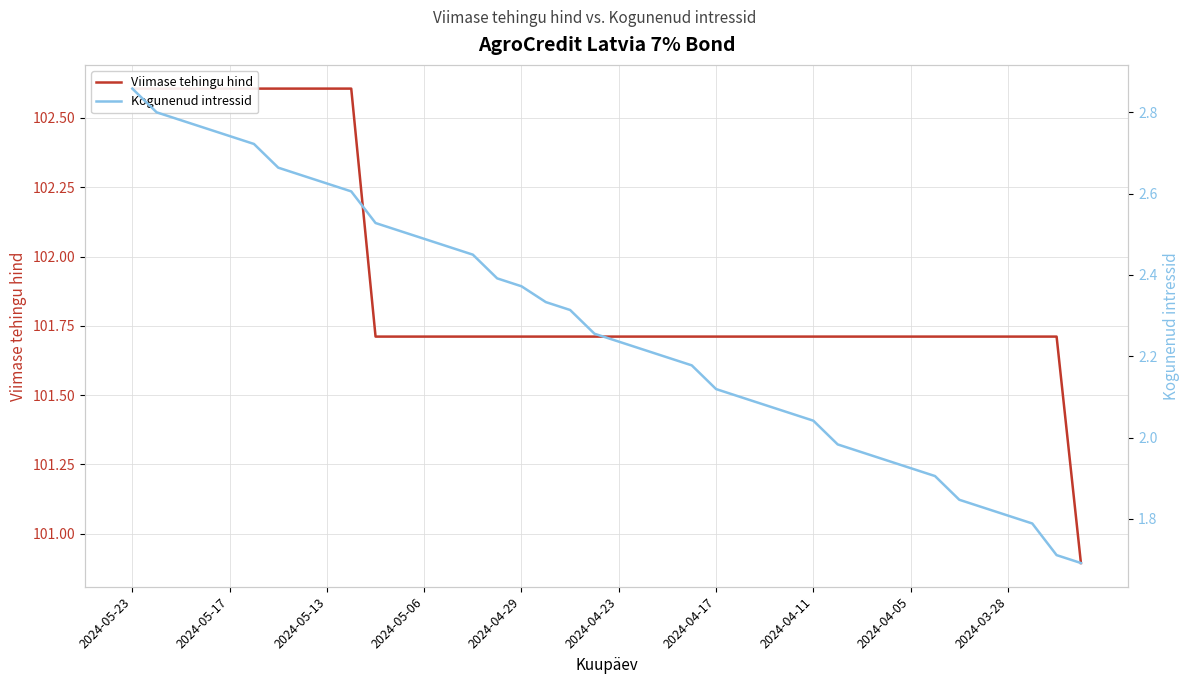

What is the value of the Viimase tehingu hind point at the 22nd from the left?

101.7